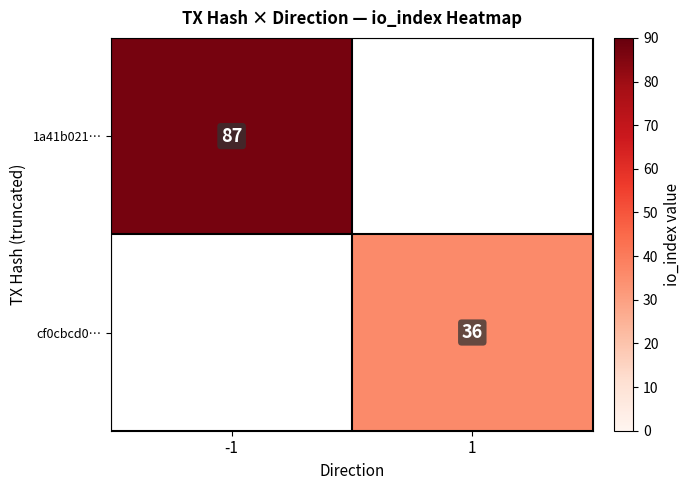

What is the minimum value shown in the chart?

36.0